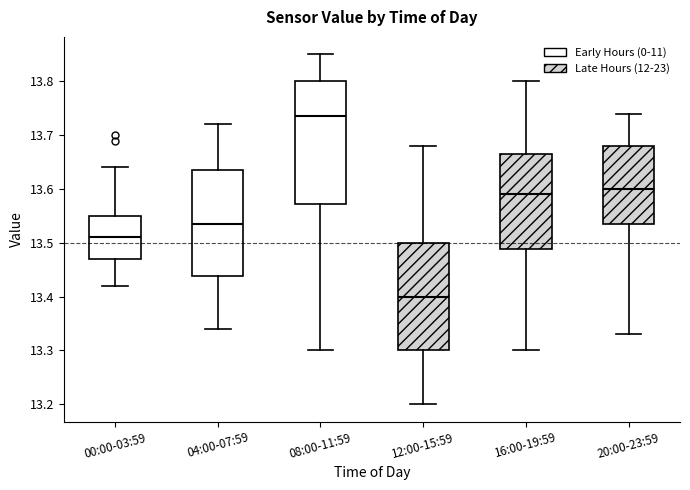

Which box's median line is the lowest?

12:00-15:59